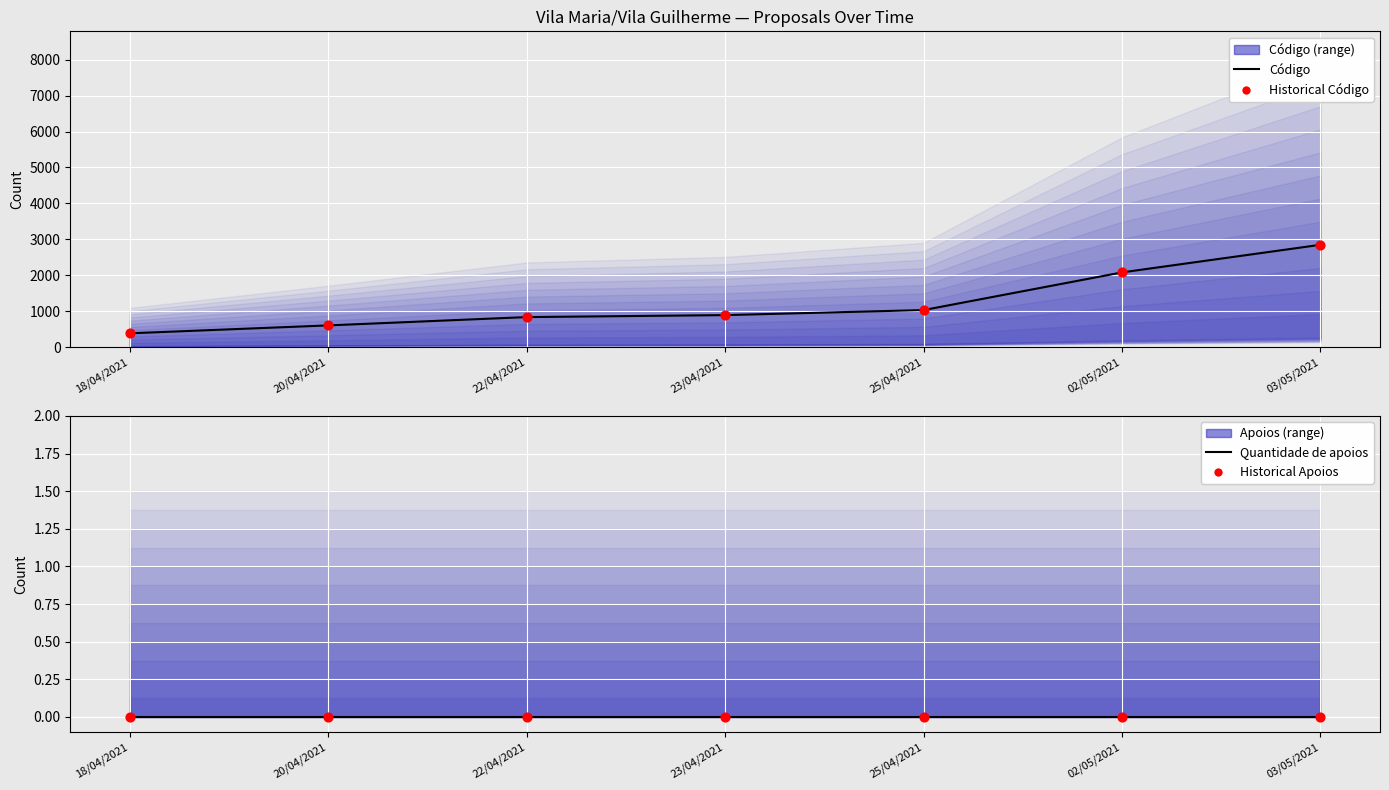

Which series has the widest spread of Y values?

Código